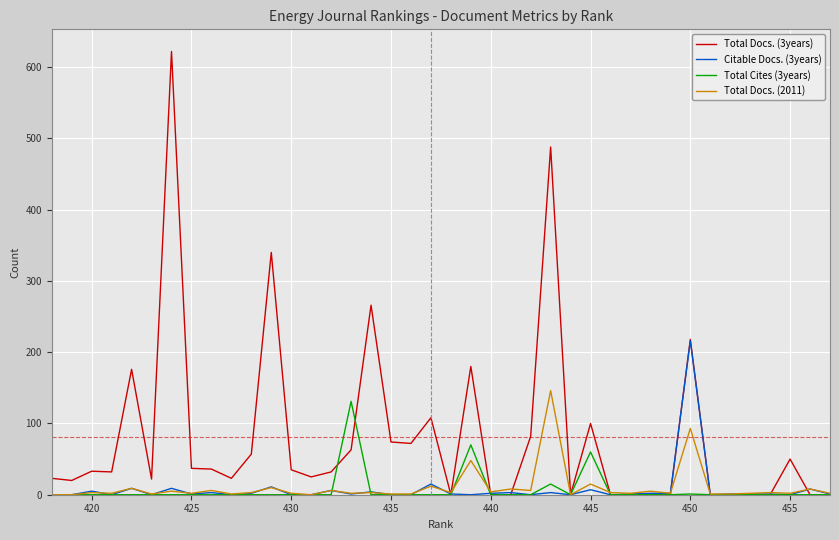

What position from the left is 425?

33